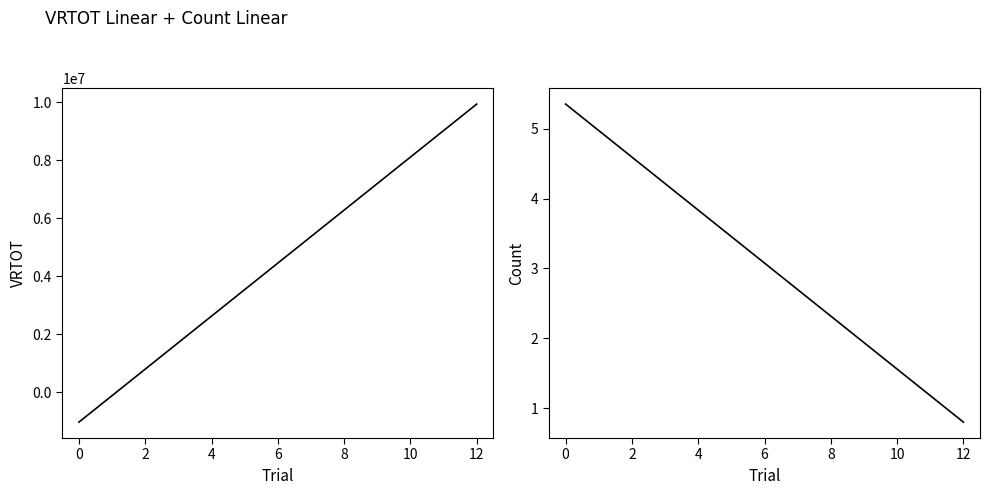

How many times do Count and VRTOT cross each other?

1